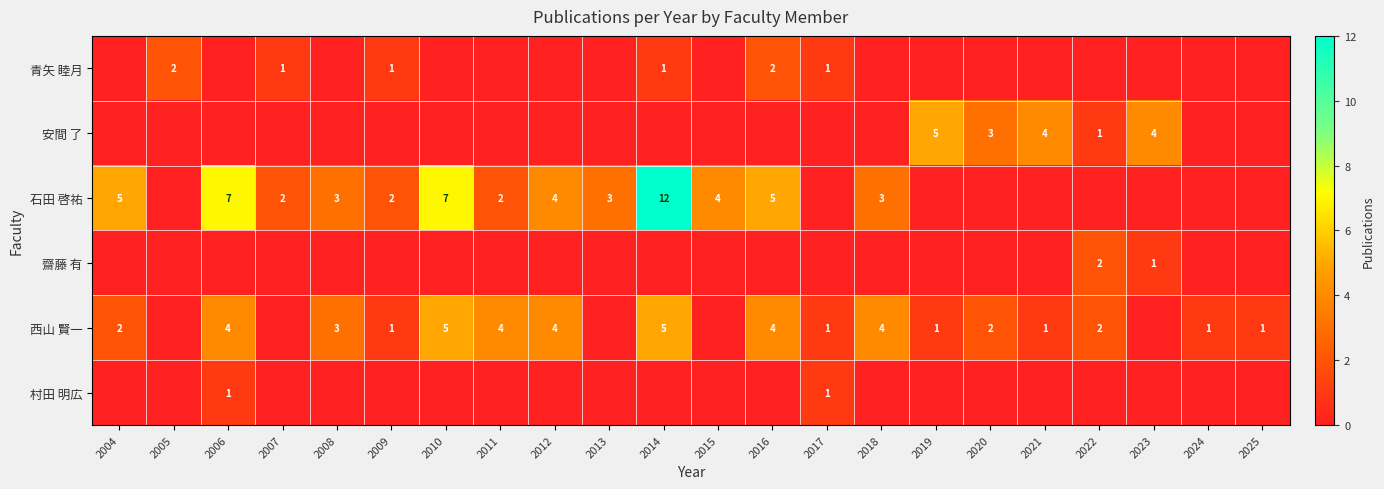

How many values in the 石田 啓祐 series are below 2?

9